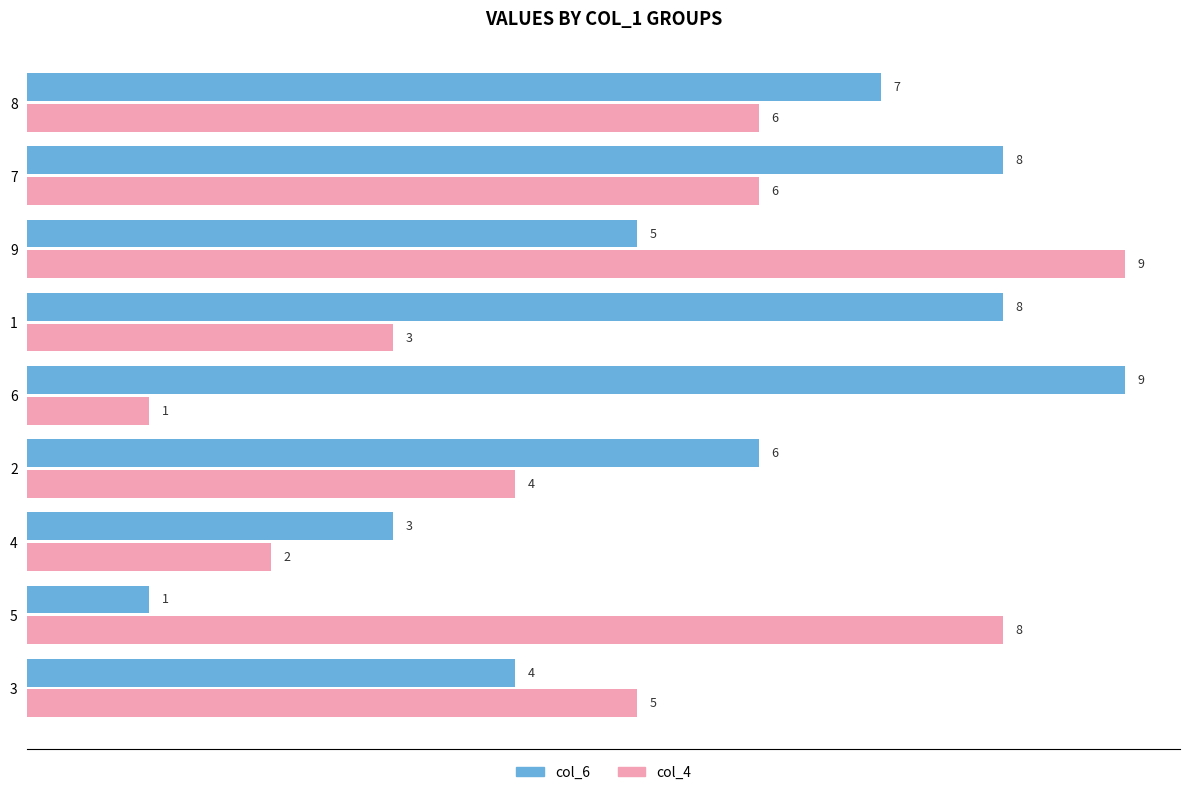

Count the number of data series in this chart.

2